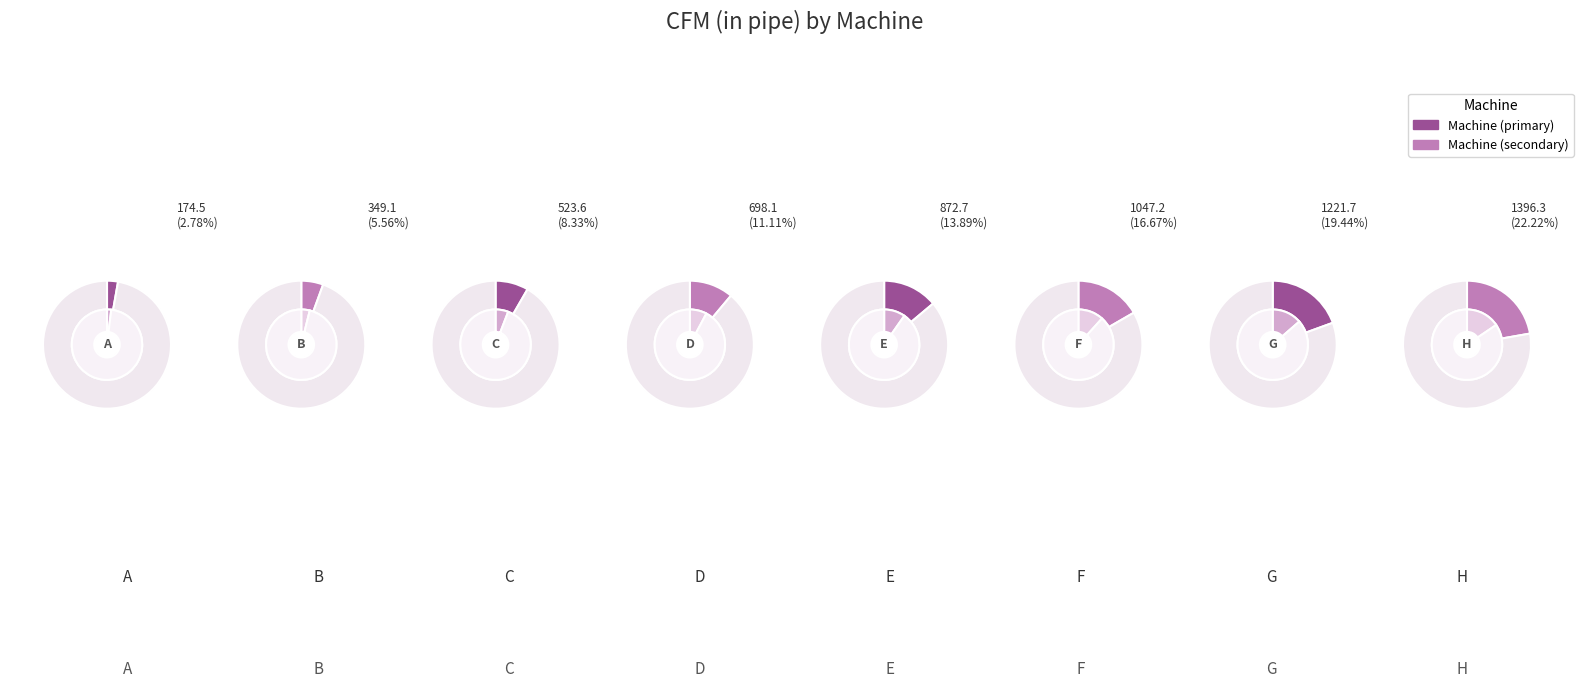

The G slice represents 19% of the pie. True or false?

True